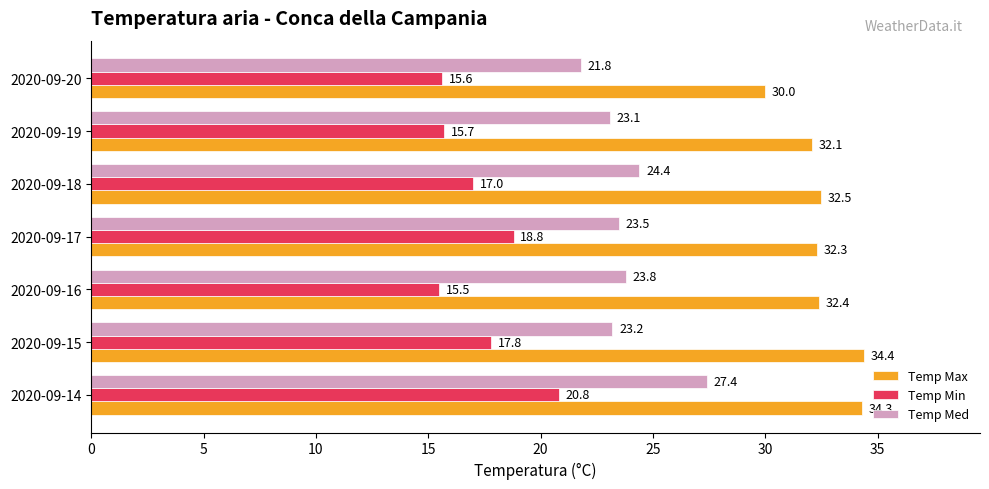

Is it true that Temp Max equals 51.0 at 2020-09-16?

False